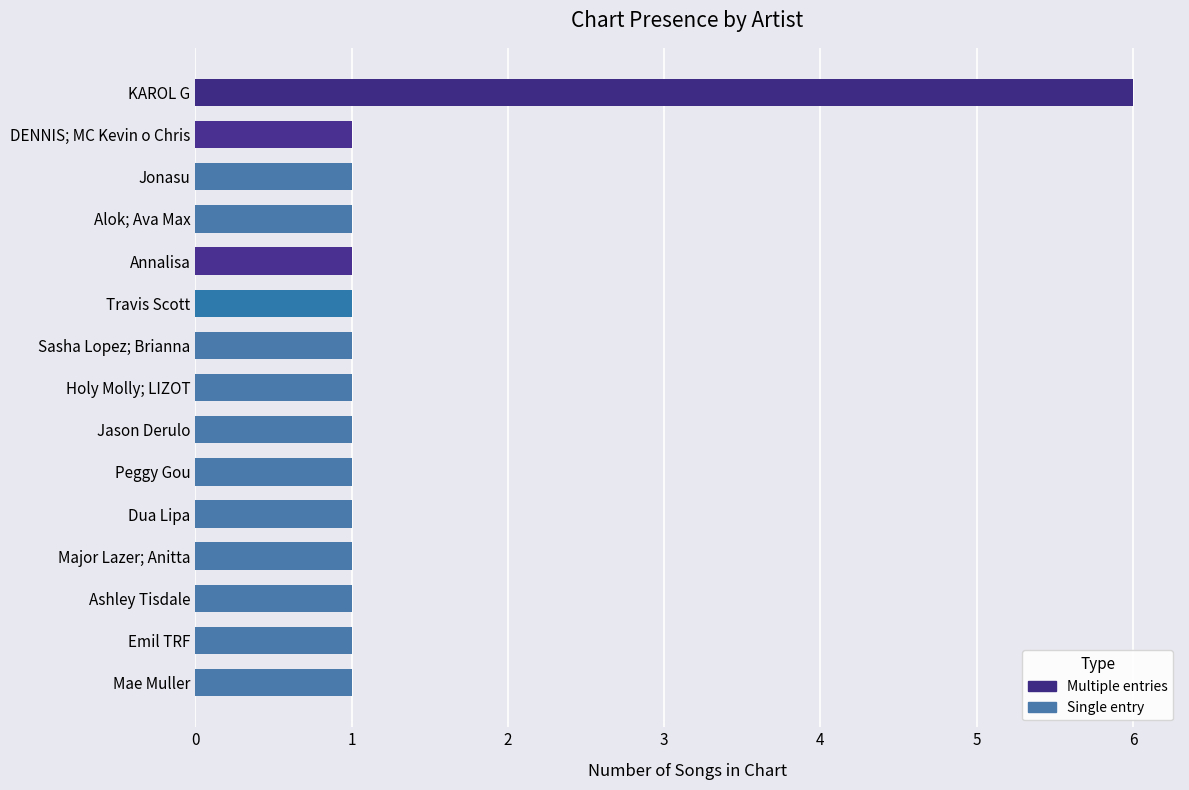

Reading bottom to top, list all the values displayed in this chart.

1	1	1	1	1	1	1	1	1	1	1	1	1	1	6